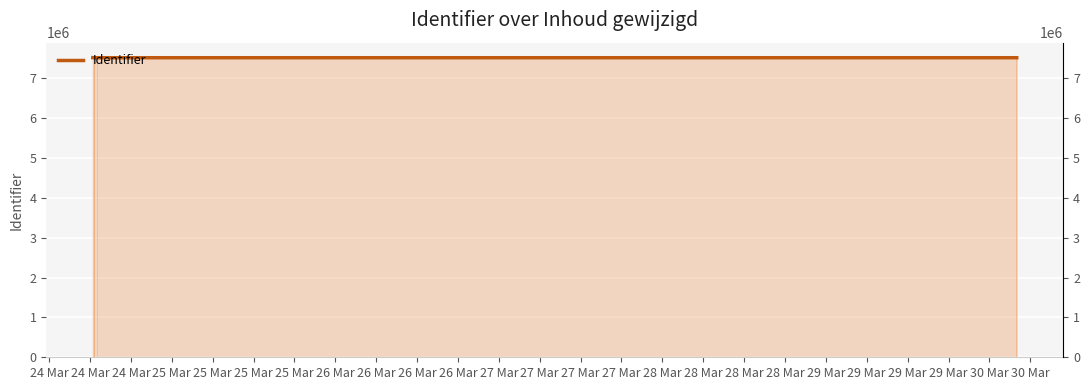

Rank the categories by value from lowest to highest.

24 Mar, 26 Mar, 27 Mar, 27 Mar, 28 Mar, 28 Mar, 24 Mar, 25 Mar, 25 Mar, 25 Mar, 25 Mar, 28 Mar, 27 Mar, 27 Mar, 26 Mar, 26 Mar, 26 Mar, 24 Mar